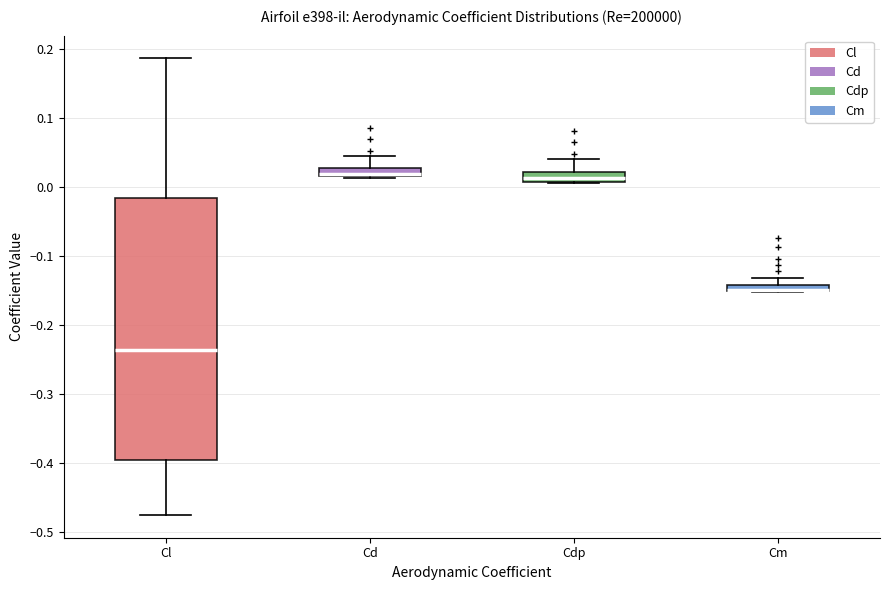

Where does the median line of the box for Cd sit on the y-axis? The values are not printed on the chart, so give them approximately, as read against the axis.

0.02